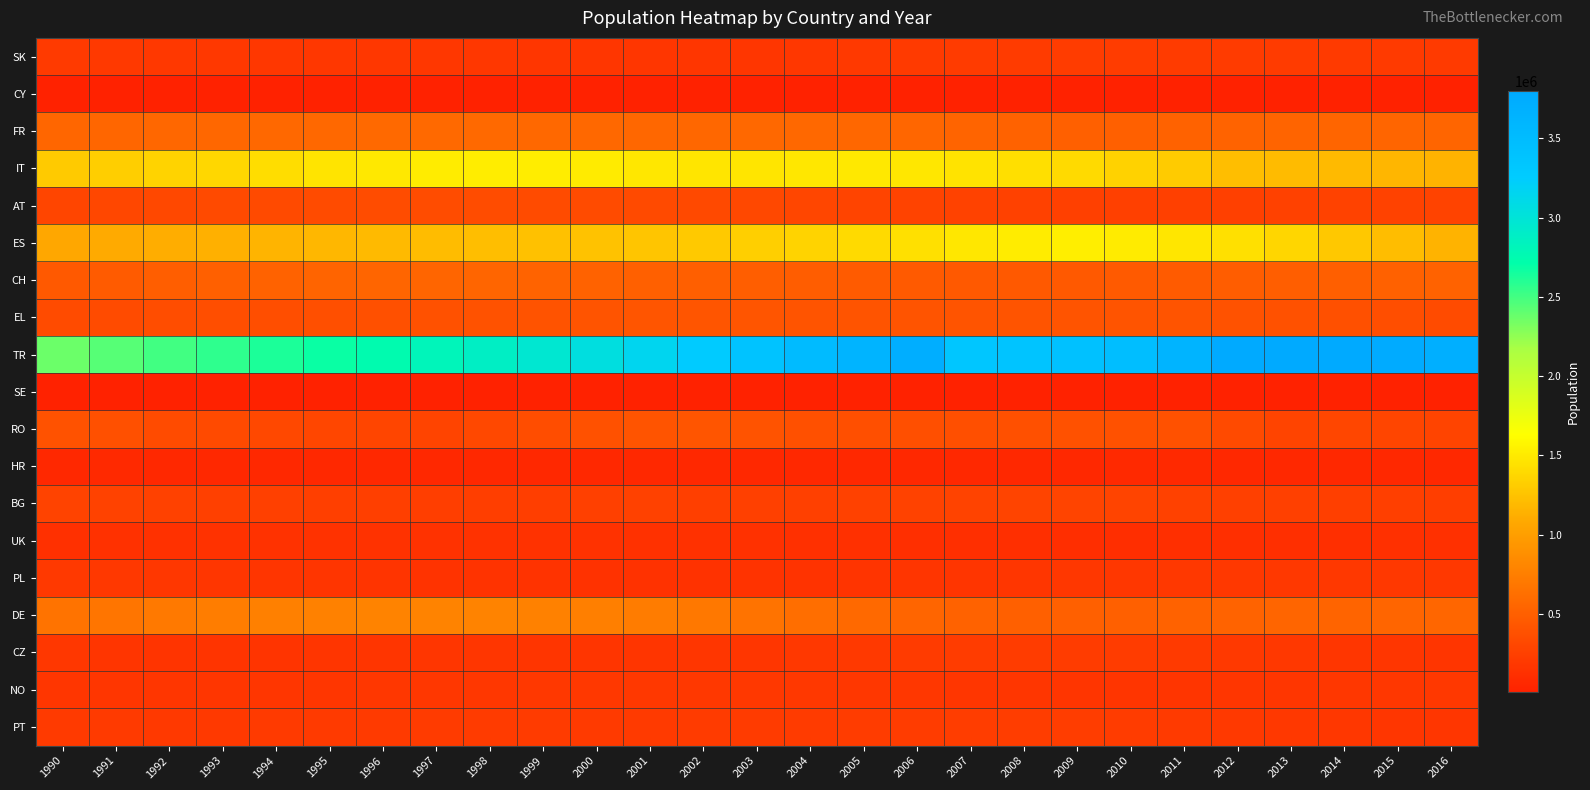

Reading left to right, what are all the values shown in this chart?

SK: 1990=198266	1991=194572	1992=188576	1993=184000	1994=182217	1995=182748	1996=181562	1997=179581	1998=177526	1999=173528	2000=171030	2001=168730	2002=169881	2003=175015	2004=182583	2005=190818	2006=198192	2007=205870	2008=210795	2009=213940	2010=215359	2011=211847	2012=209660	2013=207492	2014=204380	2015=201572	2016=200773
CY: 1990=12990	1991=13319	1992=13680	1993=14047	1994=14253	1995=14291	1996=14220	1997=14122	1998=14043	1999=13973	2000=13807	2001=13783	2002=13729	2003=14007	2004=14747	2005=15356	2006=15704	2007=16177	2008=16516	2009=16803	2010=16880	2011=18187	2012=19404	2013=19837	2014=19800	2015=19006	2016=18912
FR: 1990=555773	1991=558223	1992=561745	1993=563141	1994=568637	1995=573008	1996=575831	1997=577459	1998=577547	1999=572766	2000=568521	2001=566769	2002=567432	2003=570556	2004=570859	2005=564103	2006=551297	2007=534440	2008=519804	2009=506587	2010=504736	2011=516277	2012=527560	2013=535103	2014=540783	2015=542519	2016=540103
IT: 1990=1295179	1991=1316436	1992=1354524	1993=1382277	1994=1417871	1995=1461345	1996=1492371	1997=1513337	1998=1521380	1999=1518328	2000=1501901	2001=1481776	2002=1469479	2003=1470022	2004=1483462	2005=1489969	2006=1480168	2007=1453749	2008=1430080	2009=1398307	2010=1349719	2011=1306886	2012=1225332	2013=1199266	2014=1194802	2015=1172751	2016=1151726
AT: 1990=291792	1991=303124	1992=314738	1993=327033	1994=337115	1995=344333	1996=347899	1997=348153	1998=346672	1999=343876	2000=339046	2001=330585	2002=322022	2003=311278	2004=297761	2005=285503	2006=276652	2007=267046	2008=259046	2009=254739	2010=251290	2011=252333	2012=255707	2013=261823	2014=267591	2015=271457	2016=276679
ES: 1990=1069313	1991=1091055	1992=1115528	1993=1138238	1994=1157677	1995=1176008	1996=1194483	1997=1211386	1998=1222785	1999=1234749	2000=1247025	2001=1270729	2002=1290697	2003=1324945	2004=1359980	2005=1399826	2006=1441102	2007=1479247	2008=1514382	2009=1525456	2010=1505221	2011=1474497	2012=1435820	2013=1367987	2014=1285078	2015=1215253	2016=1150746
CH: 1990=456531	1991=465703	1992=492971	1993=505639	1994=520562	1995=533655	1996=541243	1997=543442	1998=539048	1999=530235	2000=518593	2001=505843	2002=500648	2003=491162	2004=479452	2005=468745	2006=458309	2007=449953	2008=450565	2009=456452	2010=461153	2011=468708	2012=479124	2013=489926	2014=500138	2015=510427	2016=516418
EL: 1990=339111	1991=345180	1992=353259	1993=360622	1994=367759	1995=374679	1996=381354	1997=388462	1998=395155	1999=401340	2000=406901	2001=412948	2002=413671	2003=413030	2004=409975	2005=412326	2006=409633	2007=411319	2008=411679	2009=412088	2010=406271	2011=405293	2012=397521	2013=390234	2014=377142	2015=361337	2016=342141
TR: 1990=2372416	1991=2437149	1992=2501507	1993=2563223	1994=2623463	1995=2684595	1996=2748973	1997=2814514	1998=2883324	1999=2961881	2000=3052537	2001=3153798	2002=3266877	2003=3390263	2004=3513016	2005=3625126	2006=3723963	2007=3342464	2008=3381530	2009=3425006	2010=3475310	2011=3633740	2012=3783133	2013=3797142	2014=3786117	2015=3765265	2016=3712795
SE: 1990=6582	1991=6521	1992=6390	1993=6289	1994=6303	1995=6415	1996=6528	1997=6672	1998=6757	1999=6694	2000=6472	2001=6222	2002=6004	2003=5837	2004=5760	2005=5766	2006=5701	2007=5592	2008=5451	2009=5321	2010=5190	2011=5124	2012=5111	2013=5123	2014=5179	2015=5257	2016=5333
RO: 1990=393635	1991=376167	1992=342207	1993=325027	1994=310252	1995=298583	1996=287417	1997=279801	1998=315700	1999=354564	2000=384766	2001=411875	2002=417265	2003=399762	2004=378091	2005=372797	2006=370553	2007=373765	2008=379139	2009=386759	2010=385965	2011=387173	2012=325480	2013=281107	2014=301097	2015=290455	2016=282159
HR: 1990=64292	1991=64422	1992=61912	1993=61372	1994=62576	1995=62761	1996=61714	1997=61065	1998=61117	1999=60991	2000=60590	2001=59797	2002=59874	2003=59731	2004=59802	2005=60377	2006=61556	2007=62386	2008=63257	2009=64279	2010=65185	2011=65905	2012=61728	2013=61482	2014=61163	2015=60656	2016=59568
BG: 1990=272362	1991=266178	1992=260266	1993=254622	1994=251508	1995=248928	1996=244375	1997=239366	1998=237293	1999=241641	2000=250042	2001=258471	2002=249488	2003=253805	2004=255811	2005=260109	2006=265361	2007=272337	2008=279529	2009=282693	2010=280957	2011=262513	2012=256292	2013=250605	2014=246399	2015=242352	2016=240938
UK: 1990=129117	1991=132413	1992=135836	1993=138694	1994=141364	1995=143807	1996=145141	1997=144332	1998=144725	1999=141986	2000=139758	2001=137609	2002=135386	2003=132386	2004=128410	2005=123851	2006=118863	2007=113449	2008=109161	2009=107469	2010=108513	2011=111166	2012=114889	2013=114608	2014=123147	2015=123898	2016=123741
PL: 1990=191351	1991=187537	1992=181466	1993=174203	1994=166646	1995=160812	1996=155255	1997=151729	1998=148666	1999=146946	2000=142139	2001=142607	2002=144288	2003=147516	2004=151669	2005=156845	2006=161966	2007=167447	2008=172019	2009=176249	2010=179805	2011=183818	2012=185140	2013=187592	2014=185006	2015=186943	2016=187311
DE: 1990=649823	1991=677486	1992=703800	1993=731450	1994=757249	1995=774621	1996=785015	1997=789161	1998=783928	1999=770314	2000=751430	2001=725819	2002=696732	2003=660199	2004=615612	2005=575811	2006=543712	2007=519459	2008=507722	2009=505391	2010=506957	2011=517867	2012=528252	2013=539732	2014=536314	2015=544761	2016=554353
CZ: 1990=176668	1991=166270	1992=159290	1993=154650	1994=156276	1995=162034	1996=166041	1997=168562	1998=169951	1999=167710	2000=165826	2001=166955	2002=168701	2003=174791	2004=185152	2005=196449	2006=206237	2007=213593	2008=218272	2009=218068	2010=212529	2011=201439	2012=191753	2013=183402	2014=175033	2015=168072	2016=165071
NO: 1990=171106	1991=170598	1992=170525	1993=171310	1994=172570	1995=174610	1996=177377	1997=180182	1998=182460	1999=185398	2000=187799	2001=187930	2002=187477	2003=187421	2004=184678	2005=181257	2006=177964	2007=173136	2008=168994	2009=167522	2010=166355	2011=167340	2012=170134	2013=174899	2014=178314	2015=181462	2016=183241
PT: 1990=198310	1991=200099	1992=193067	1993=194986	1994=198466	1995=202516	1996=204547	1997=205269	1998=206049	1999=206244	2000=204585	2001=204025	2002=206197	2003=209300	2004=212464	2005=216269	2006=219571	2007=221845	2008=222205	2009=221173	2010=218691	2011=200793	2012=194455	2013=186876	2014=180494	2015=175131	2016=168072